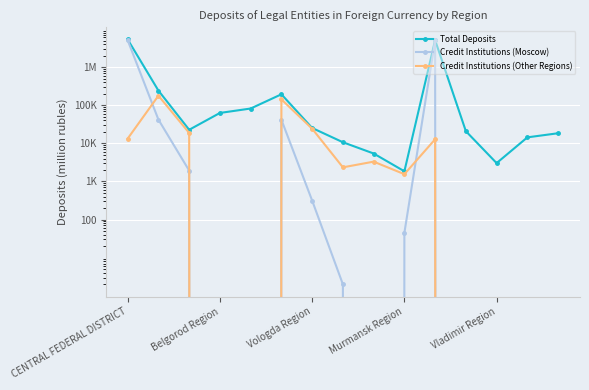

Is it true that Credit Institutions (Other Regions) equals 91706 at 14?

False